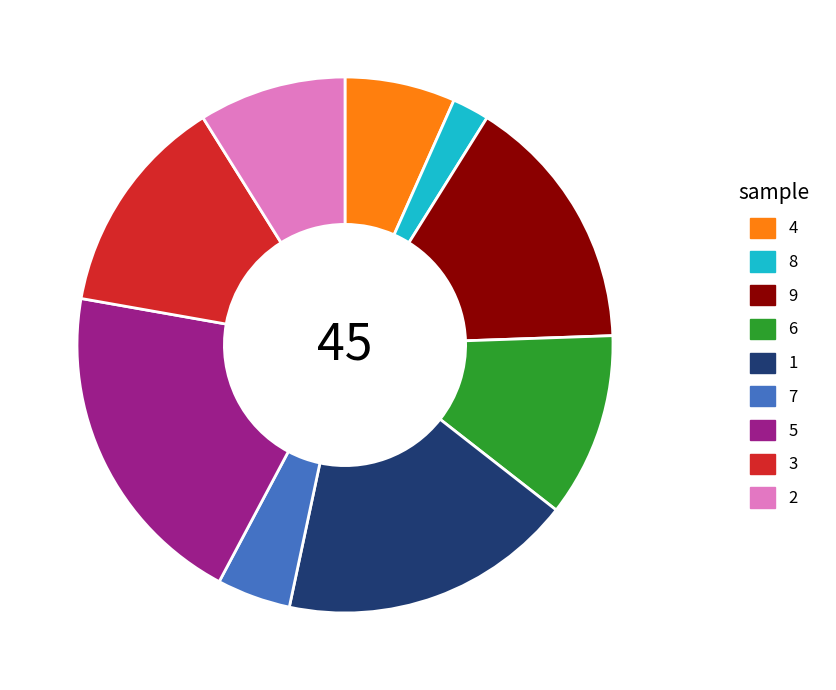

Which has a higher value, 2 or 4?

2